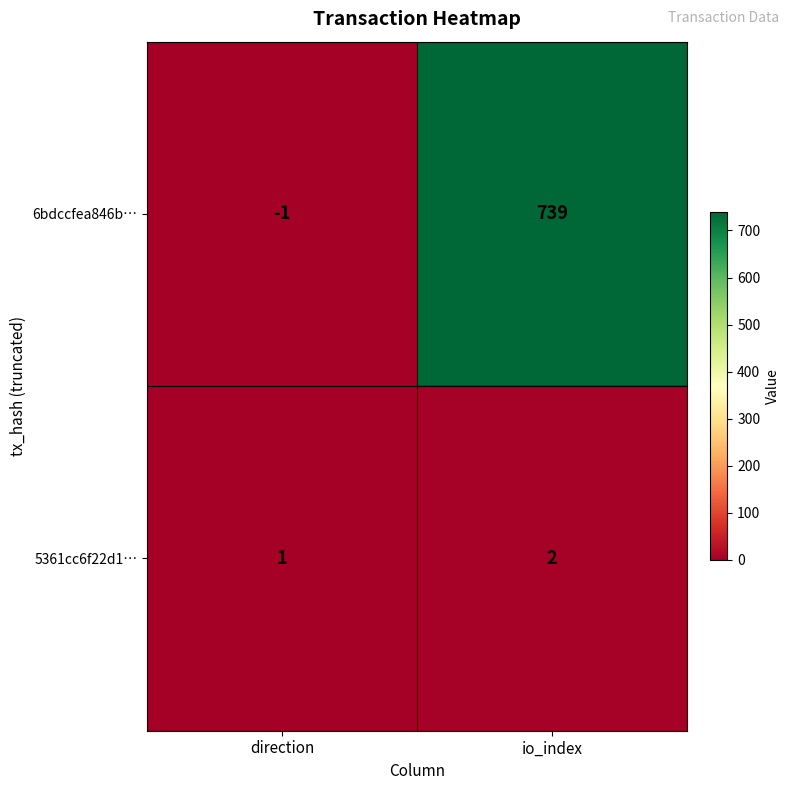

What is the difference between the highest and lowest values at io_index?

737